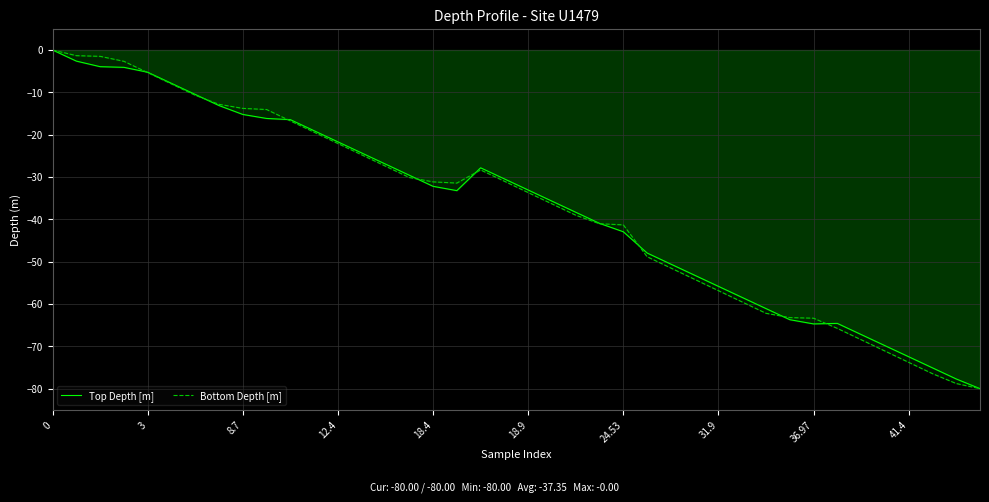

Which series has the largest total across all categories?

Top Depth [m]